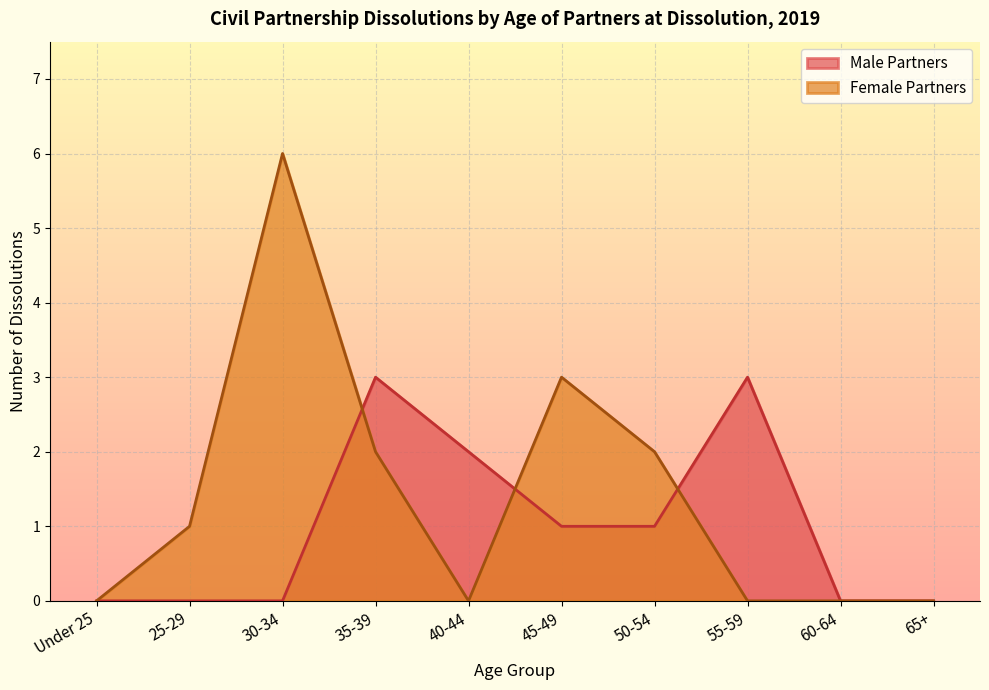

Reading left to right, transcribe all the data shown in this chart.

Male Partners: Under 25=0	25-29=0	30-34=0	35-39=3	40-44=2	45-49=1	50-54=1	55-59=3	60-64=0	65+=0
Female Partners: Under 25=0	25-29=1	30-34=6	35-39=2	40-44=0	45-49=3	50-54=2	55-59=0	60-64=0	65+=0